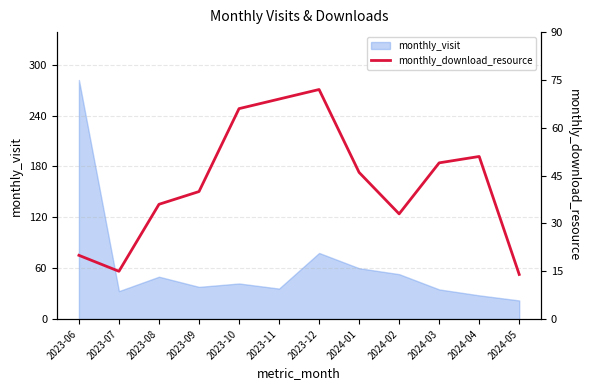

What is the highest value of the monthly_visit series?

282